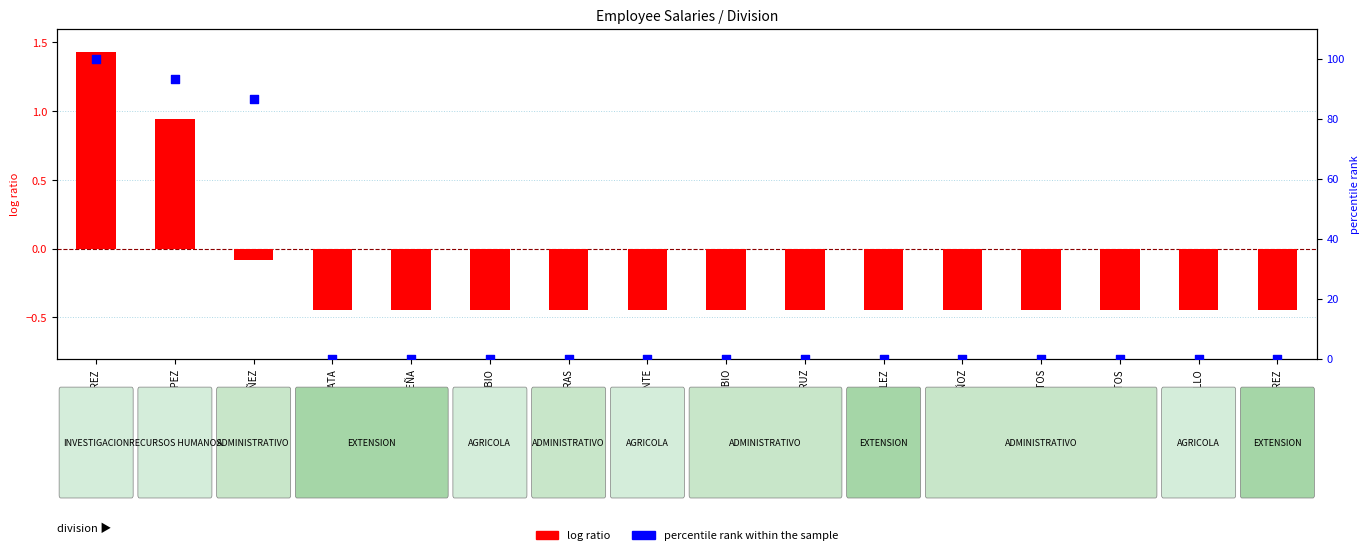

What are all the series names shown in the legend?

log ratio, percentile rank within the sample